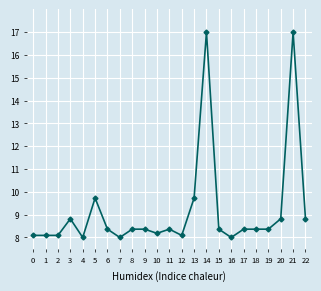

What is the smallest value displayed?

8.0